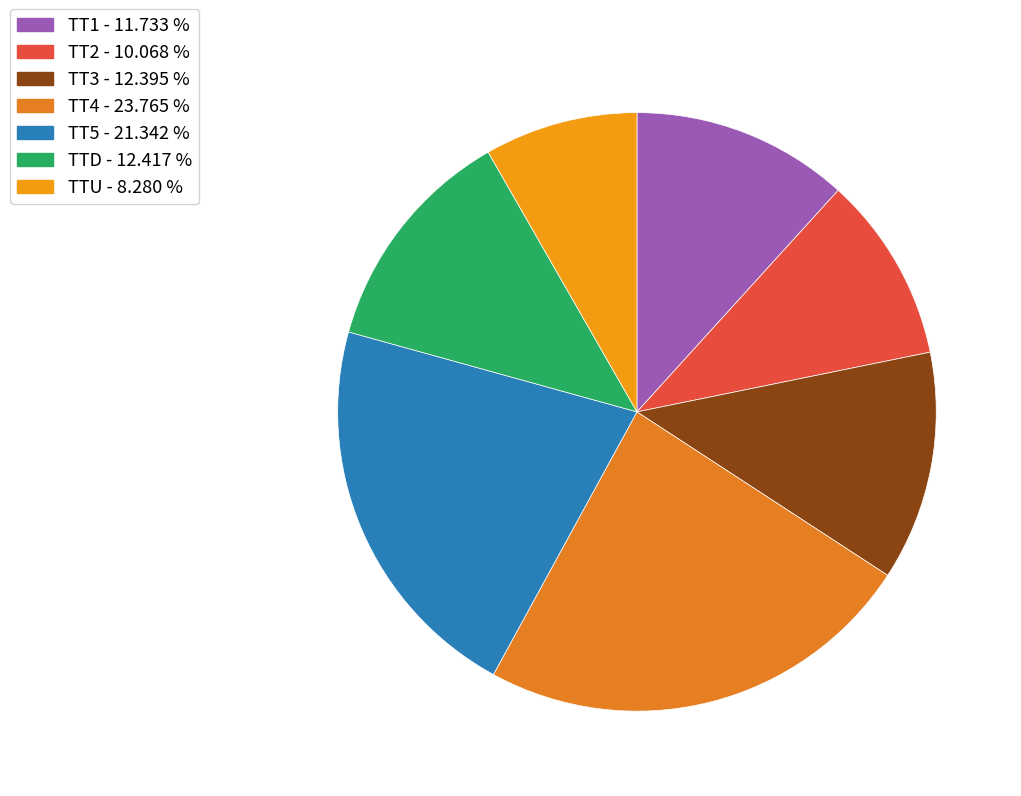

How many segments does this pie chart have?

7